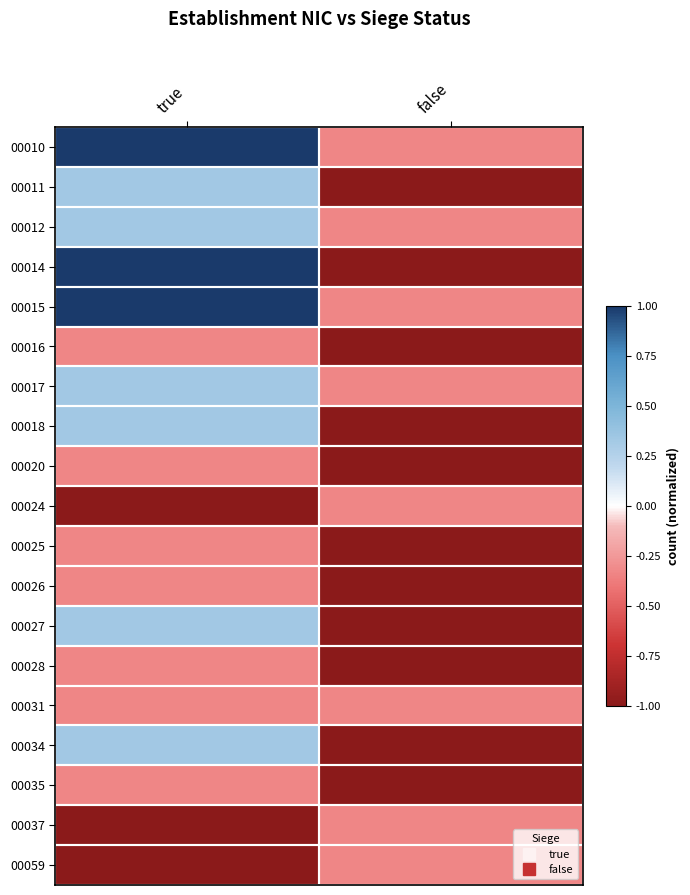

Reading right to left, what are all the values shown in this chart?

00010: false=-0.3	true=1.0
00011: false=-1.0	true=0.3
00012: false=-0.3	true=0.3
00014: false=-1.0	true=1.0
00015: false=-0.3	true=1.0
00016: false=-1.0	true=-0.3
00017: false=-0.3	true=0.3
00018: false=-1.0	true=0.3
00020: false=-1.0	true=-0.3
00024: false=-0.3	true=-1.0
00025: false=-1.0	true=-0.3
00026: false=-1.0	true=-0.3
00027: false=-1.0	true=0.3
00028: false=-1.0	true=-0.3
00031: false=-0.3	true=-0.3
00034: false=-1.0	true=0.3
00035: false=-1.0	true=-0.3
00037: false=-0.3	true=-1.0
00059: false=-0.3	true=-1.0